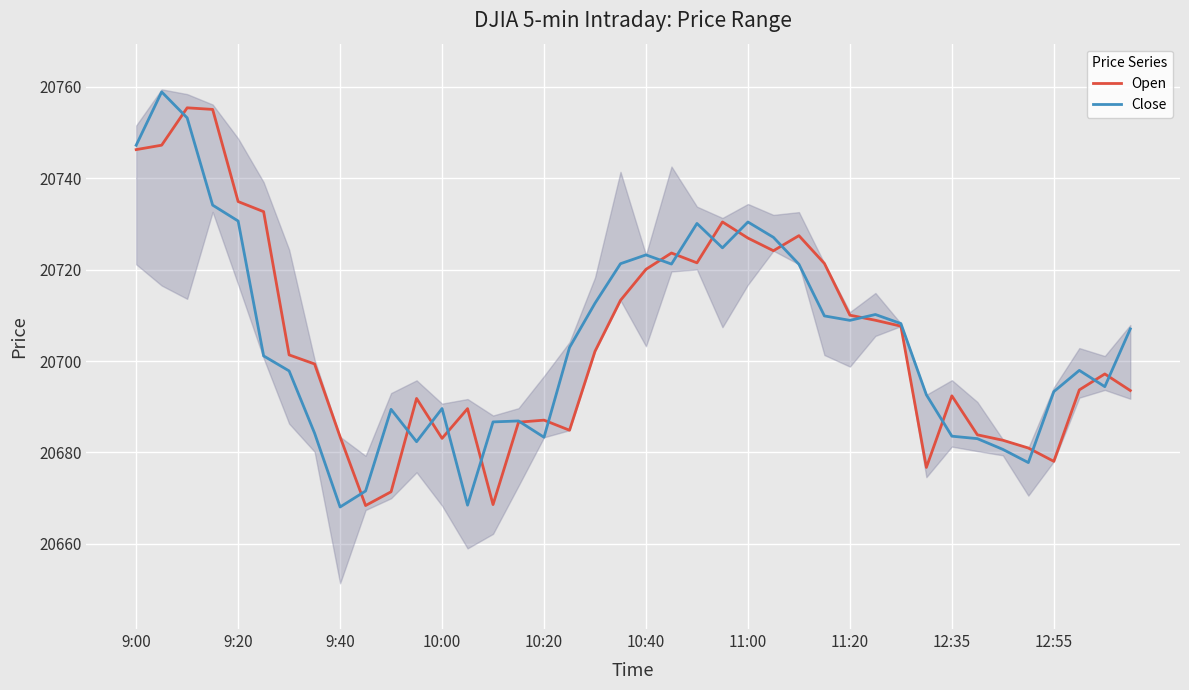

True or false: Open has a value of 20720.1 at 10:40.

True